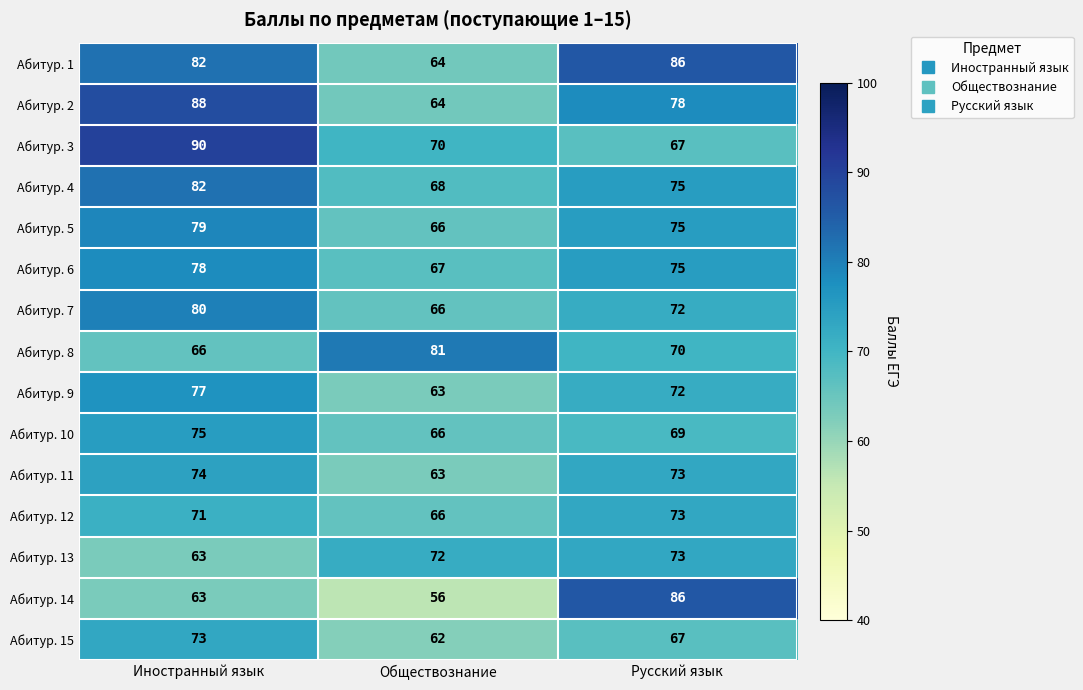

What is the difference between the second highest and minimum values in the Абитур. 8 series?

4